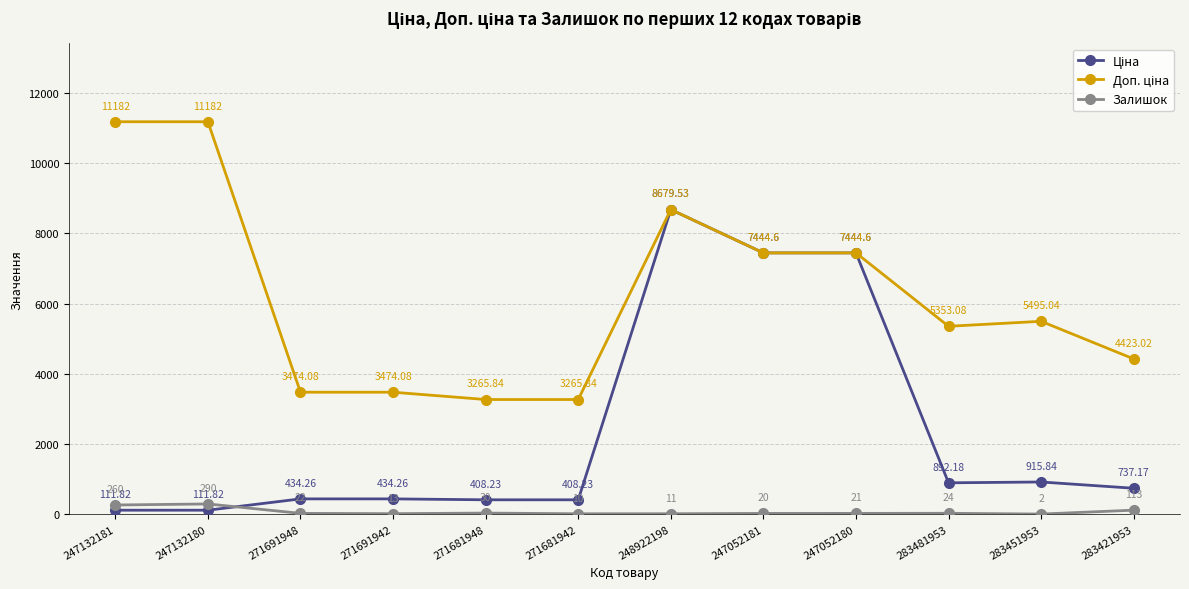

Rank the categories by Залишок value from highest to lowest.

247132180, 247132181, 283421953, 271681948, 283481953, 271691948, 247052180, 247052181, 271691942, 248922198, 271681942, 283451953